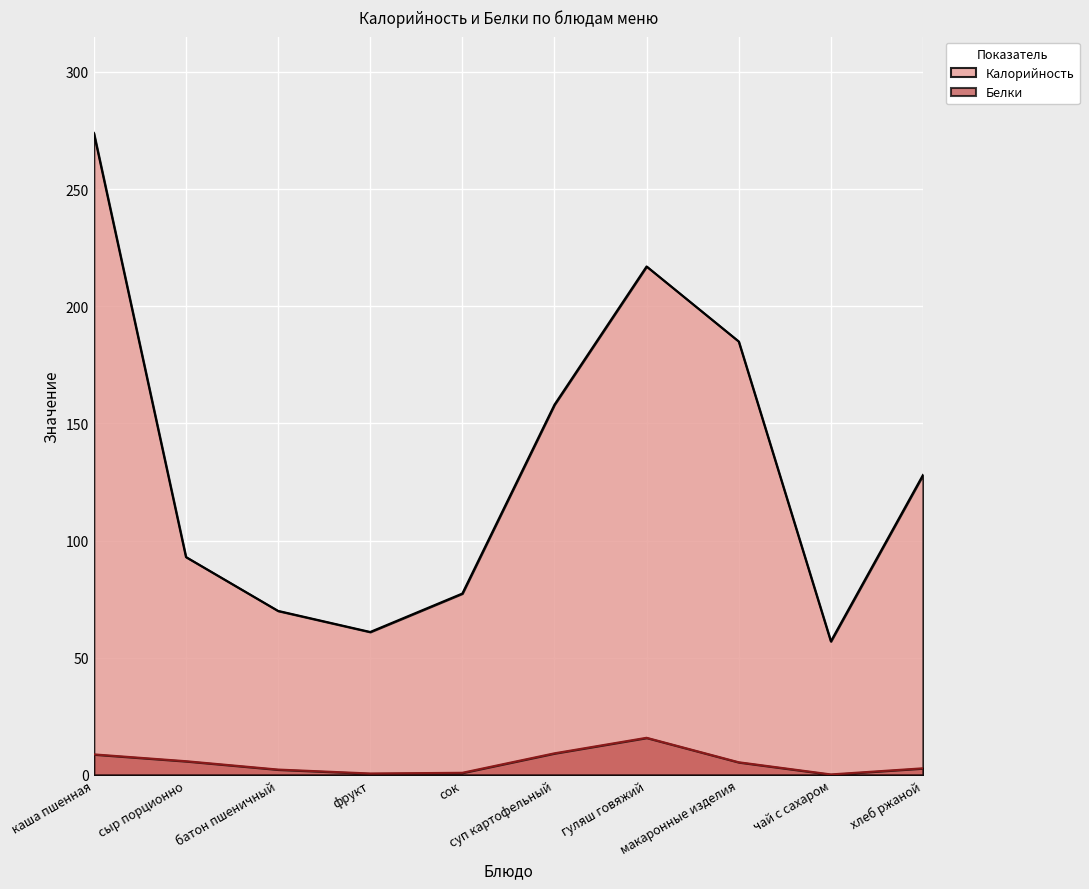

What is the maximum value for Калорийность?

274.0